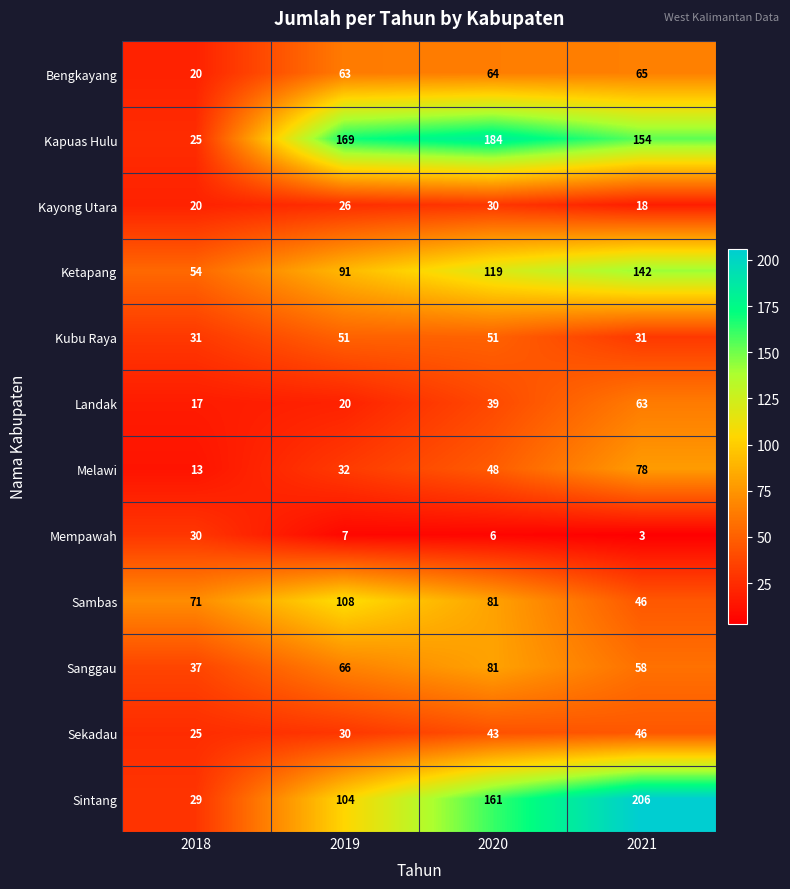

What is the difference between the maximum and second lowest values in the Melawi series?

46